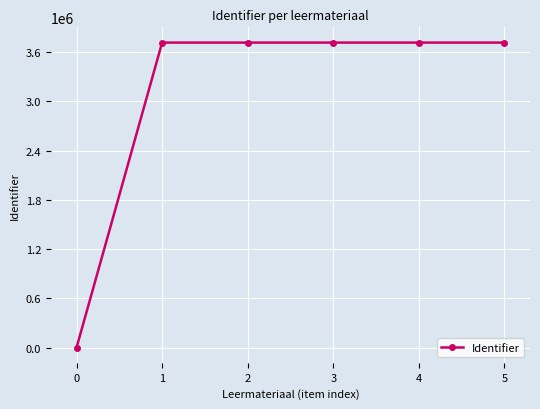

The chart shows a value of 1909855 at 3. True or false?

False